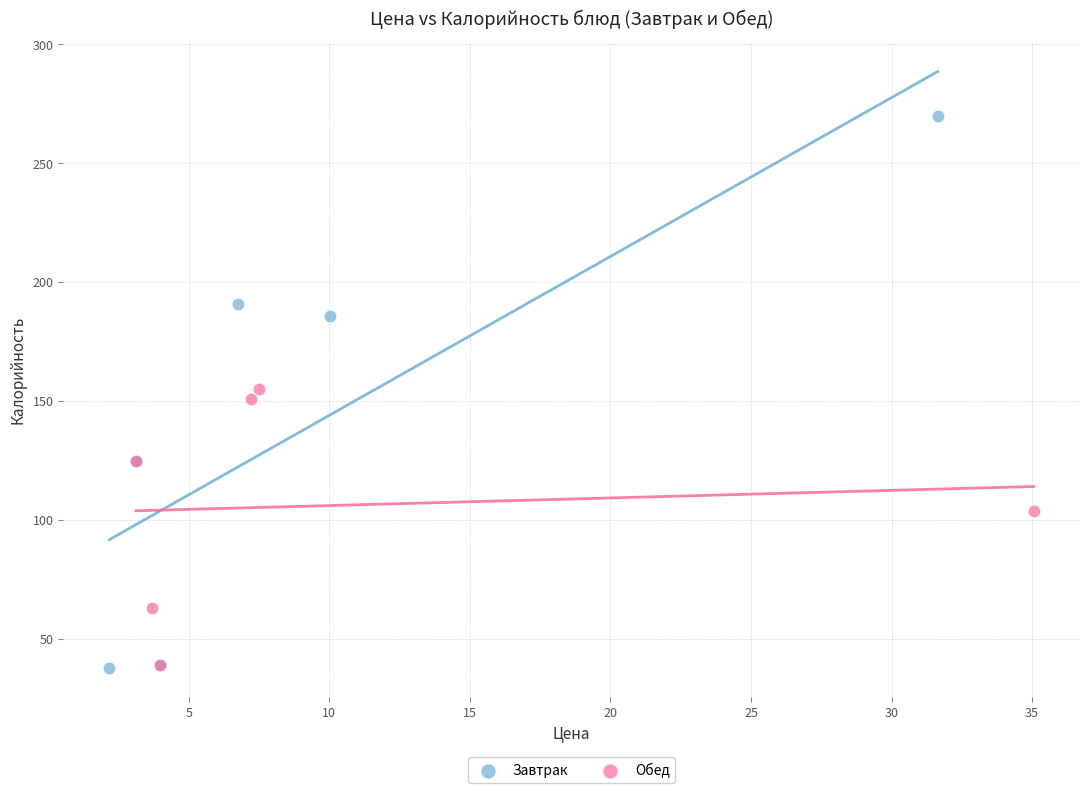

Which series has the largest Y range (max minus min)?

Завтрак